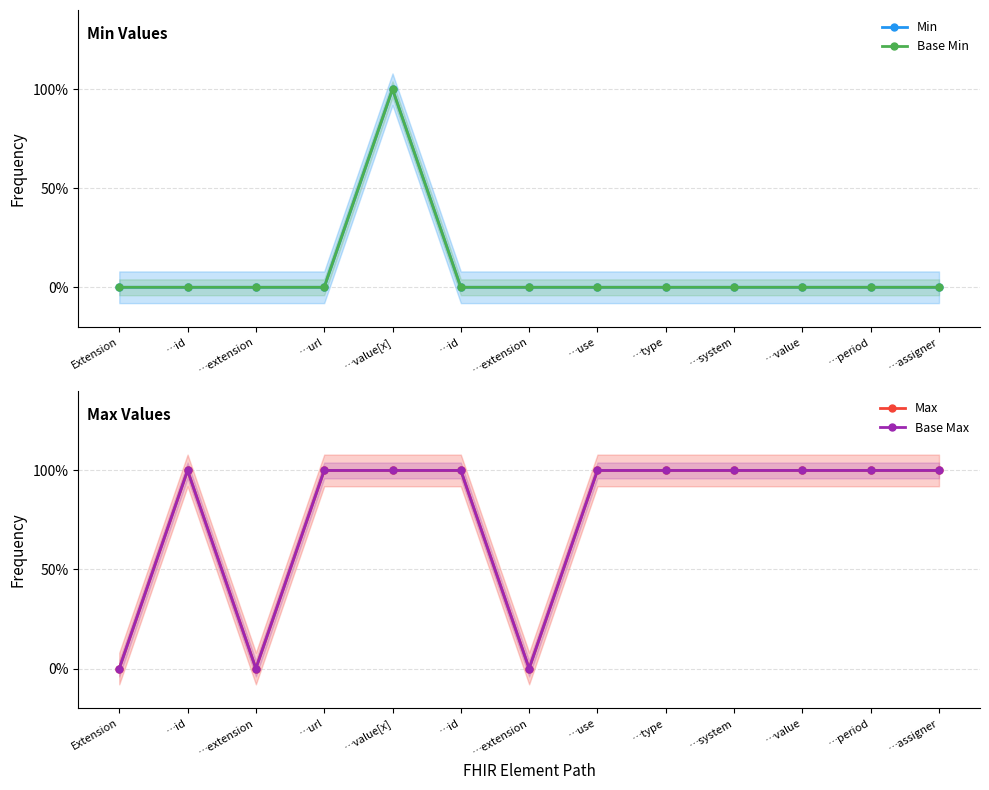

How many interior local valleys does the Max series have?

2